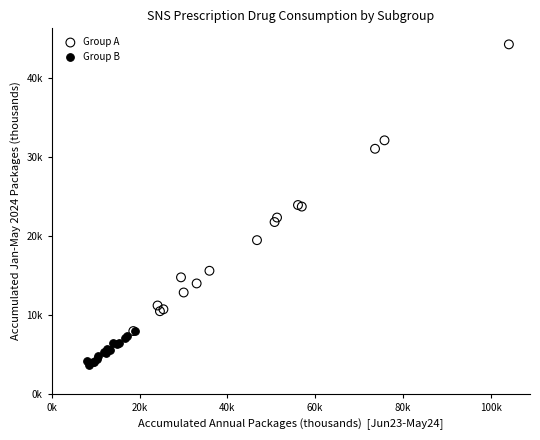

Which series reaches the maximum Y coordinate?

Group A